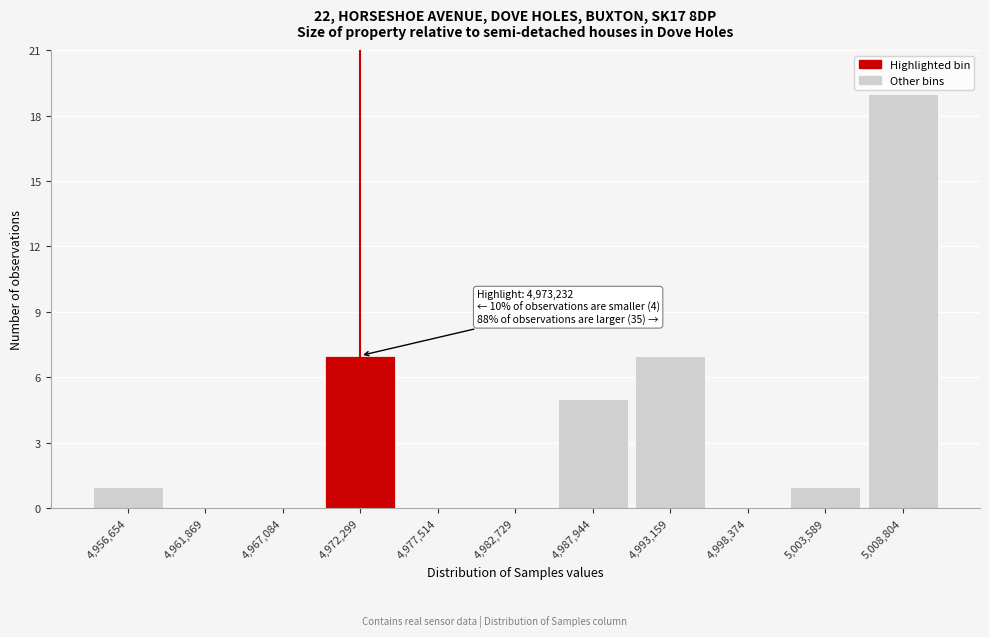

Reading right to left, extract all data points from this chart.

5,008,804=19	5,003,589=1	4,998,374=0	4,993,159=7	4,987,944=5	4,982,729=0	4,977,514=0	4,972,299=7	4,967,084=0	4,961,869=0	4,956,654=1